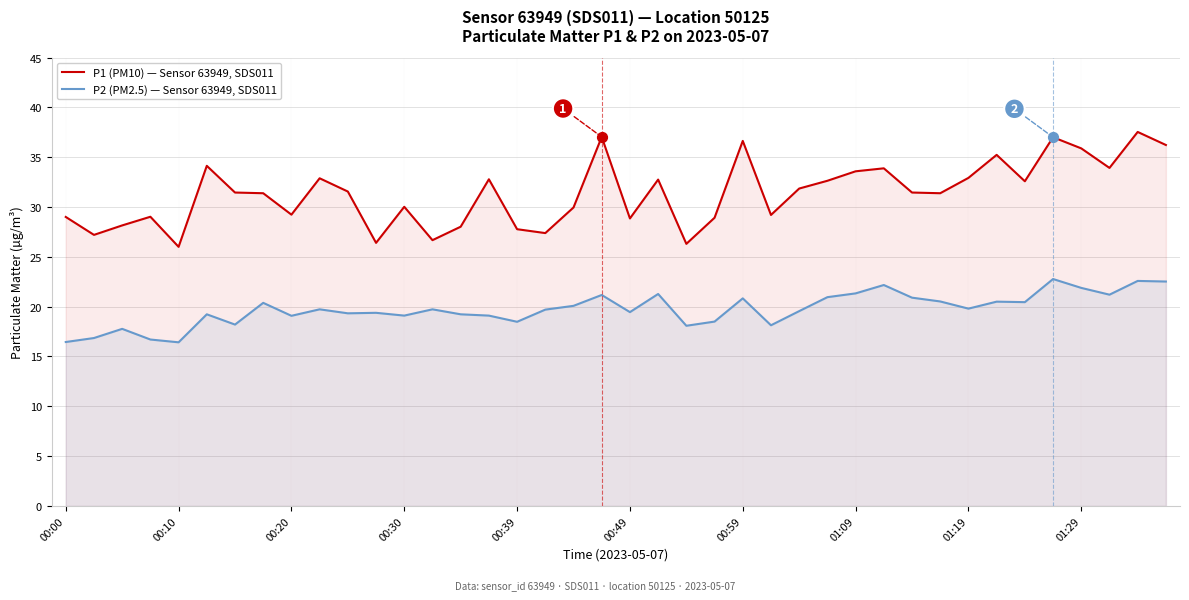

What is the total value across all series at 00:59?

57.5